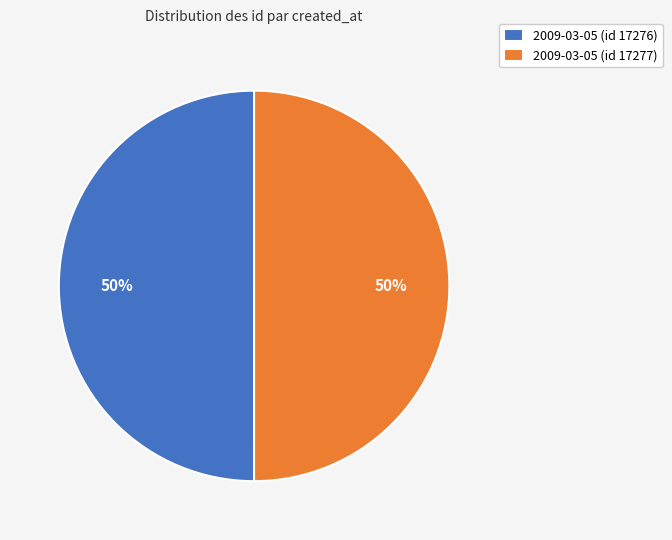

Approximately how many times larger is the value at 2009-03-05 (id 17277) compared to 2009-03-05 (id 17276)?

1.0